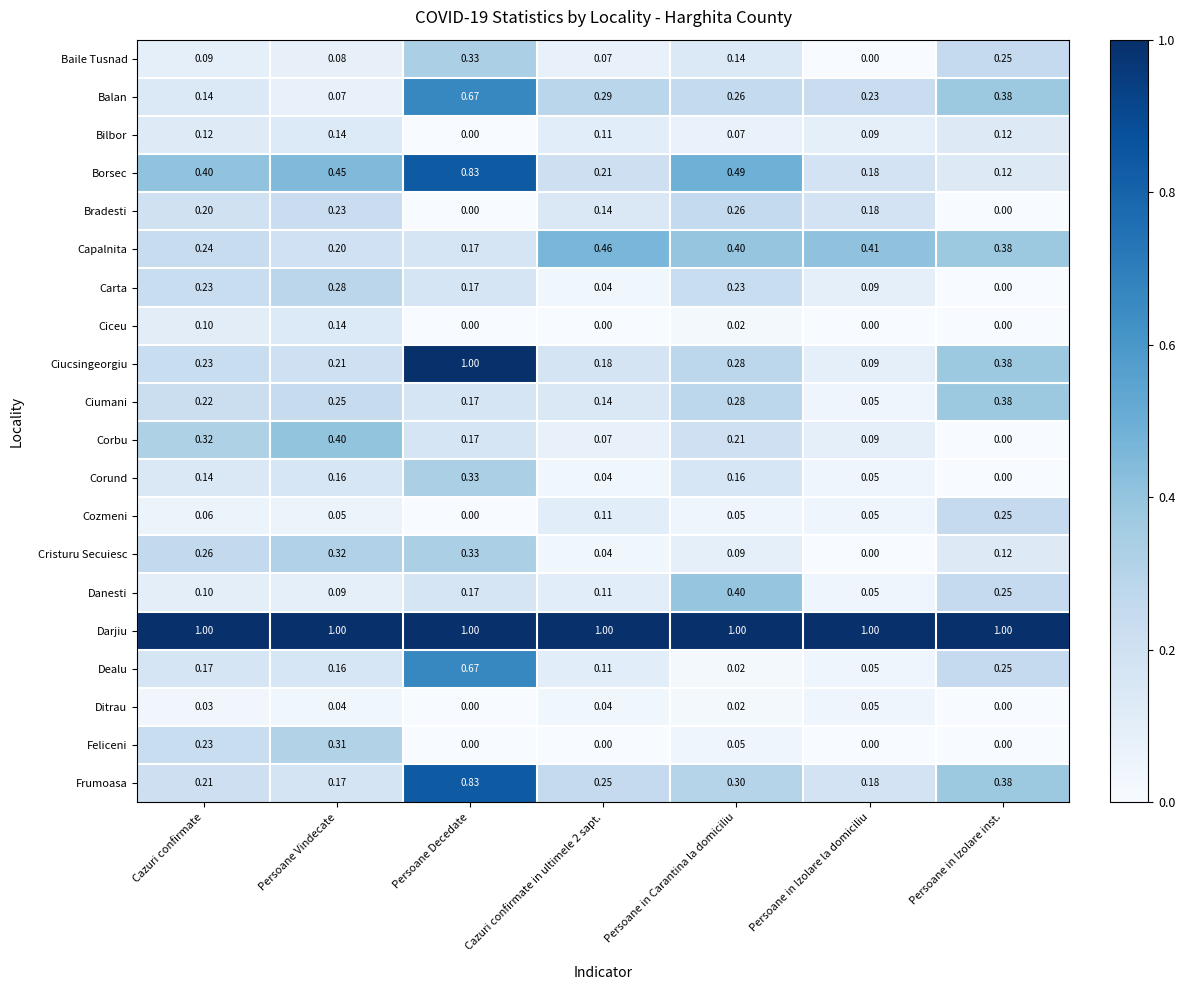

Which series changed the most between Cazuri confirmate and Persoane Decedate?

Ciucsingeorgiu